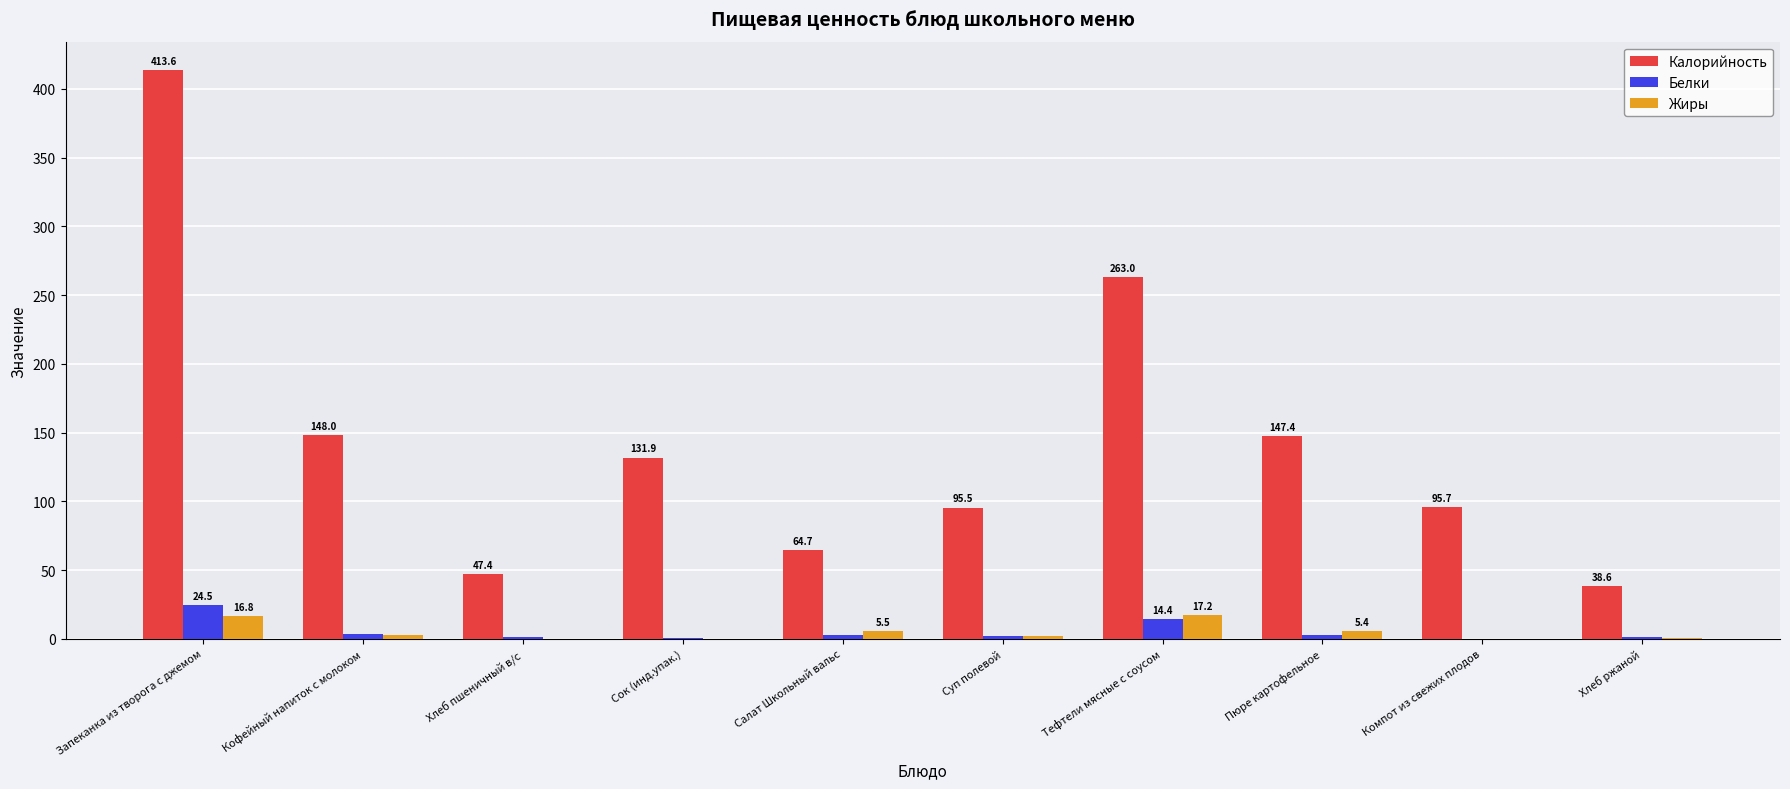

How many groups of bars are there?

10